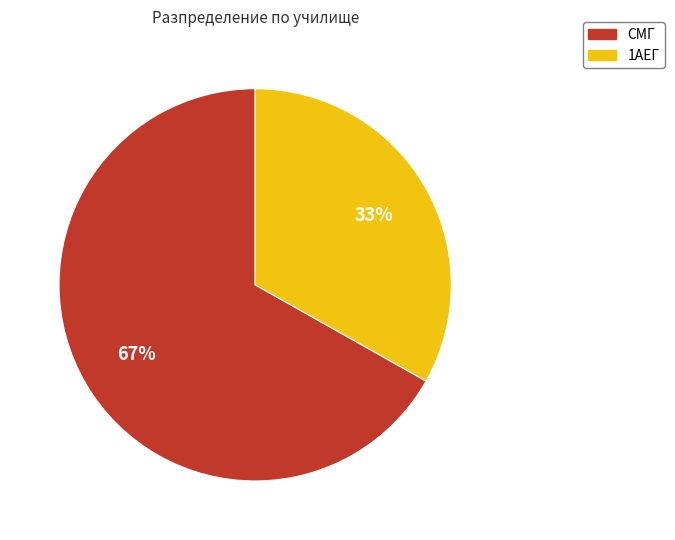

True or false: 1АЕГ accounts for 33% of the total.

True